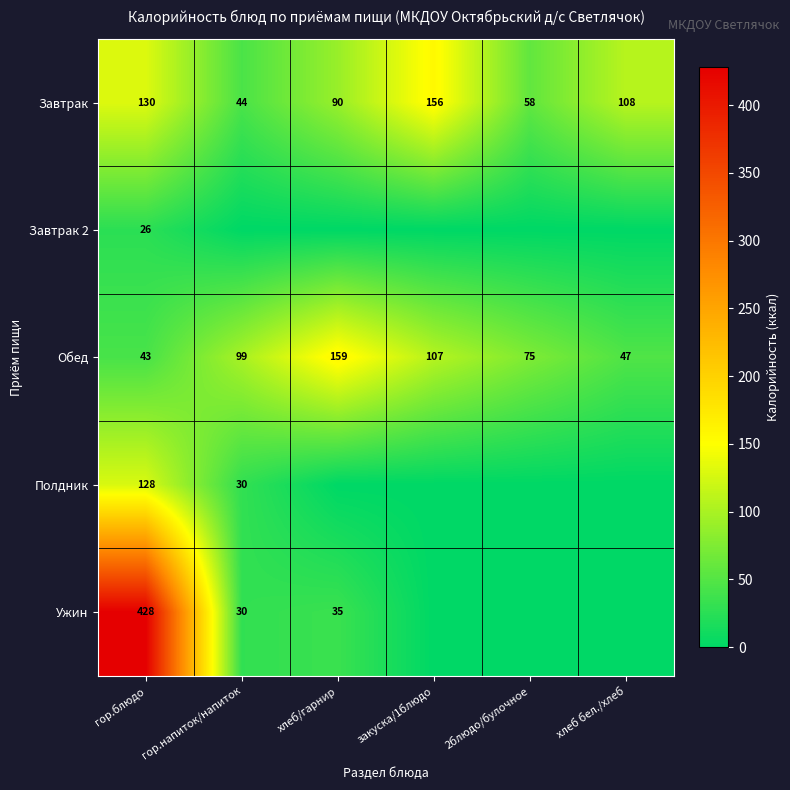

At which label does Завтрак reach its peak?

закуска/1блюдо